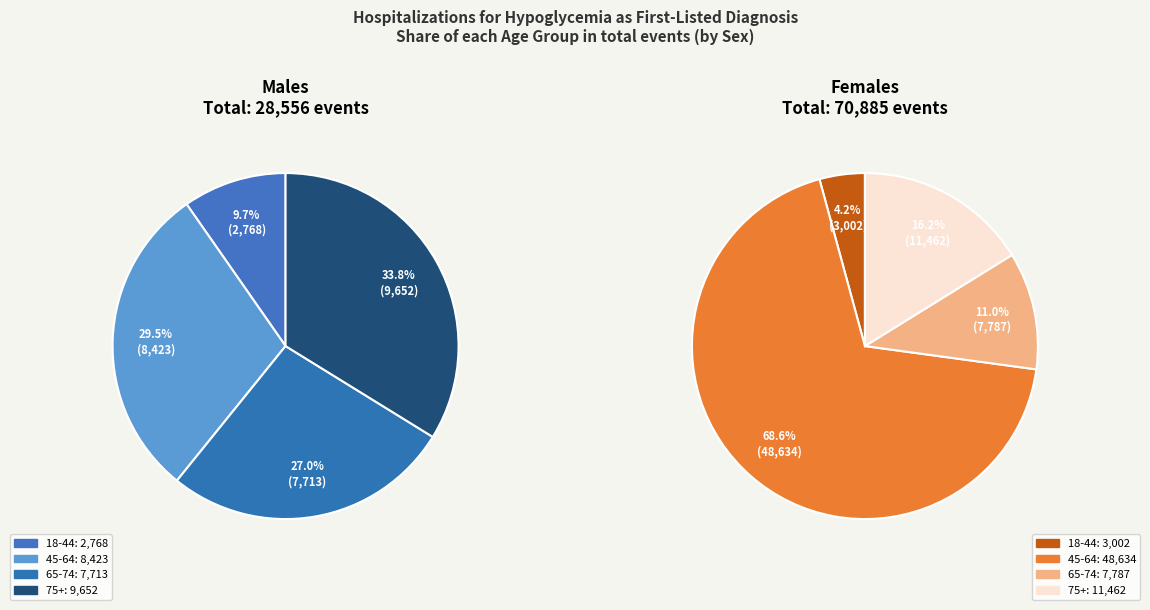

What percentage do 18-44 and 65-74 together represent?

36.7%